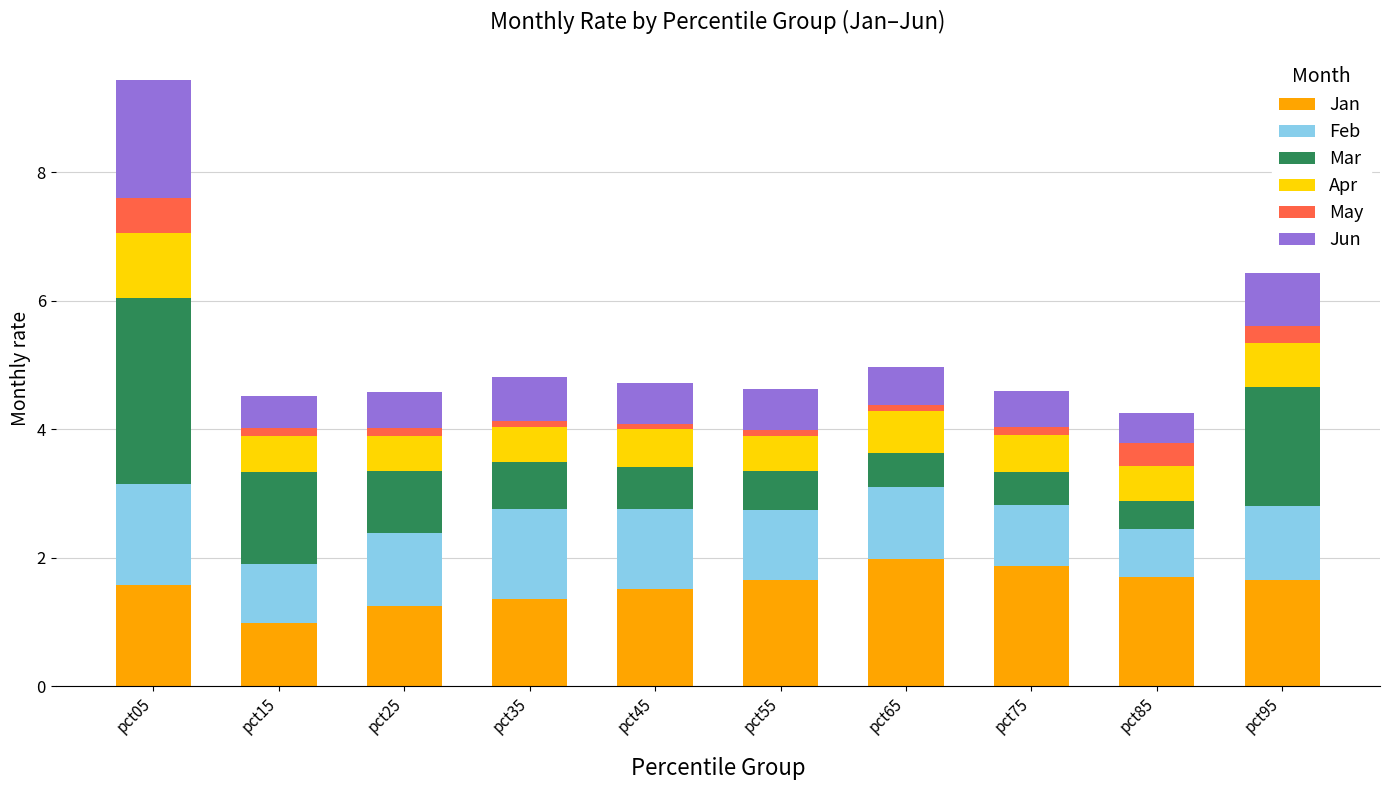

The Jan series shows 3.2 at pct65. True or false?

False